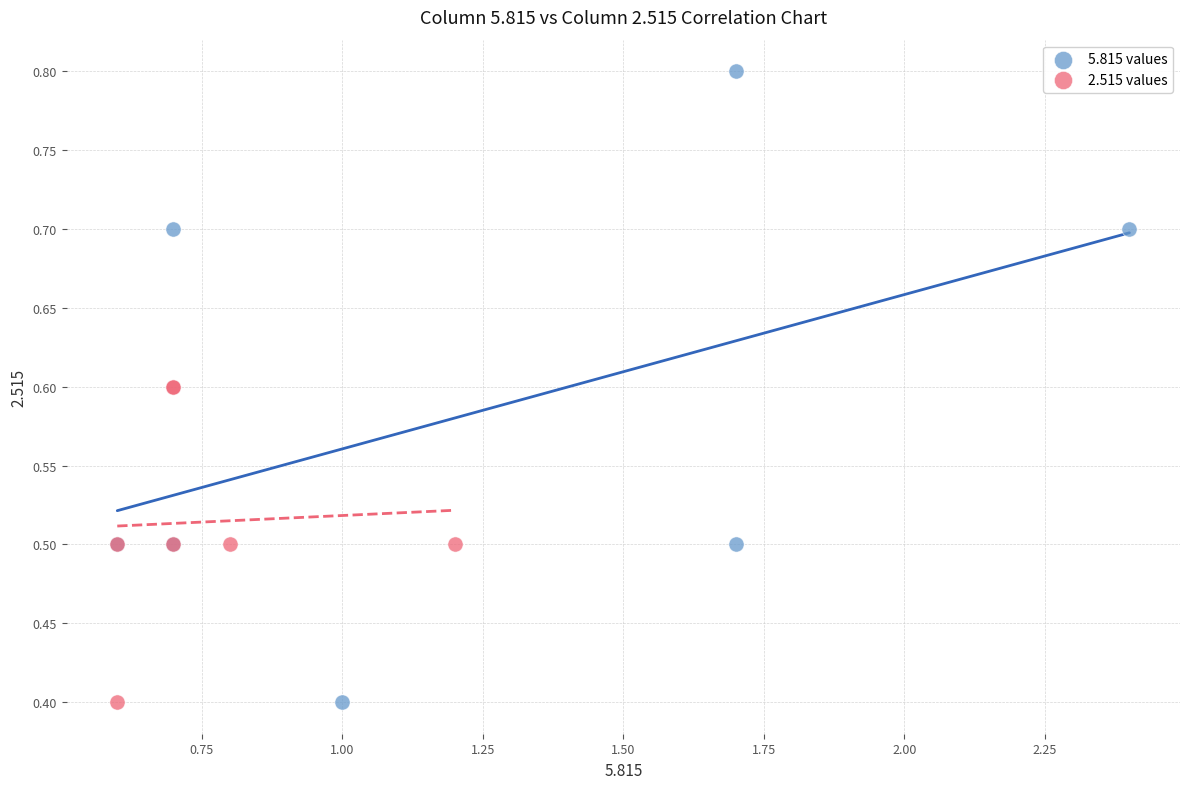

Which series contains the highest Y value?

5.815 values